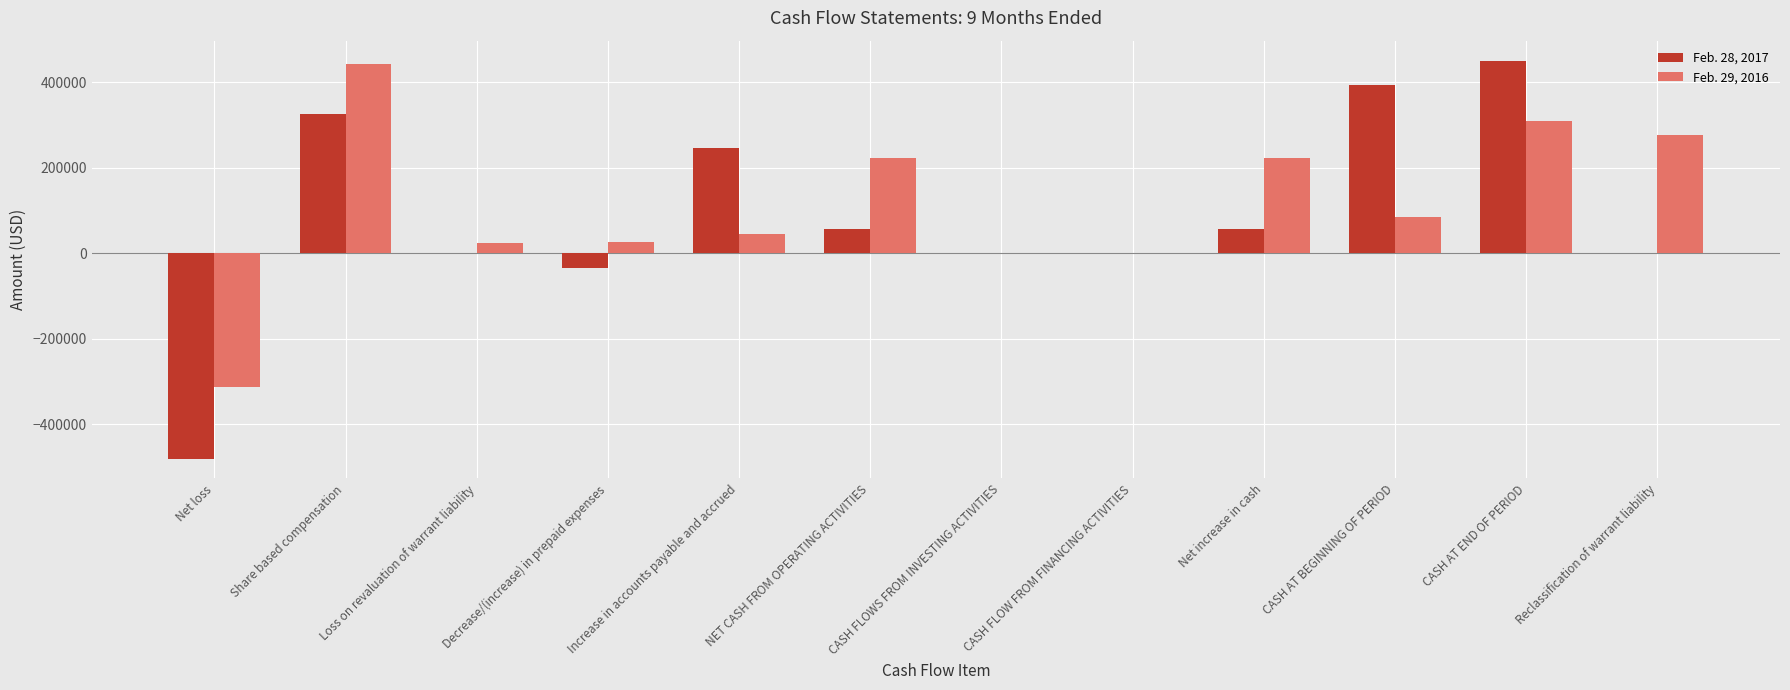

What is the sum of all Feb. 28, 2017 values?

1016806